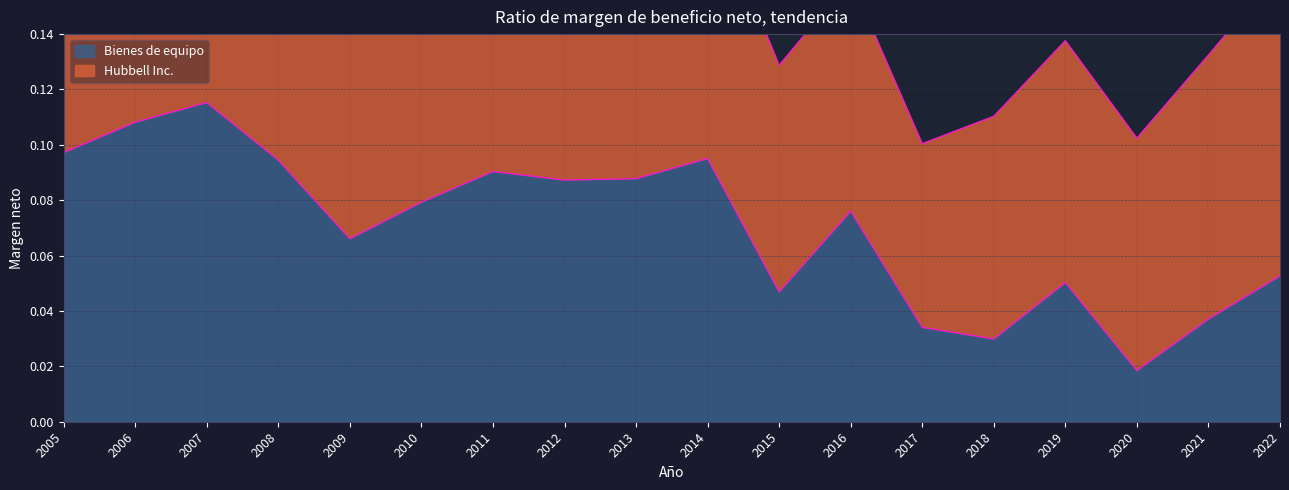

At which label does Bienes de equipo reach its minimum?

2020